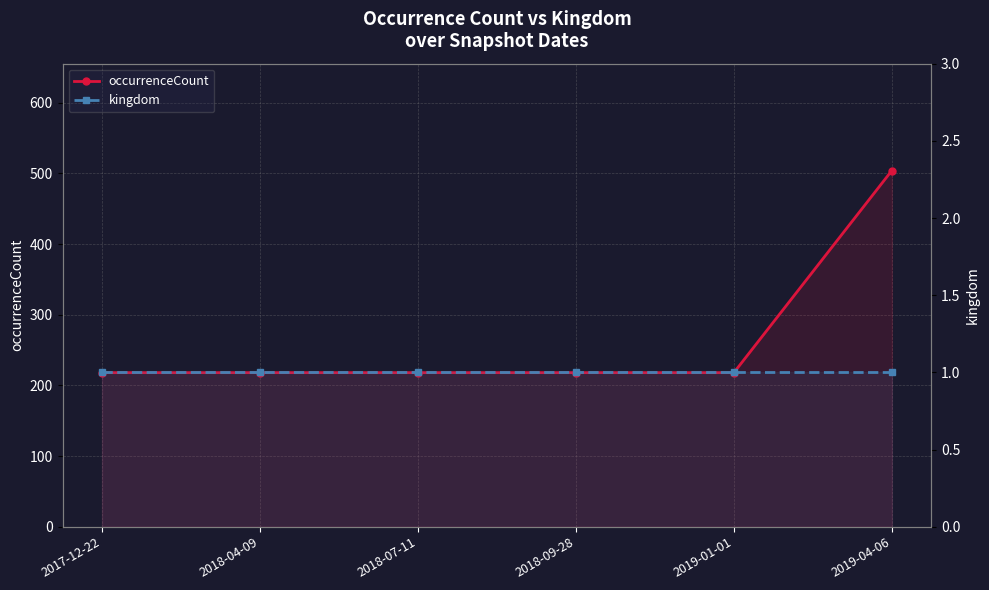

Is the value of occurrenceCount at 2019-04-06 greater than the value of kingdom at 2017-12-22?

Yes